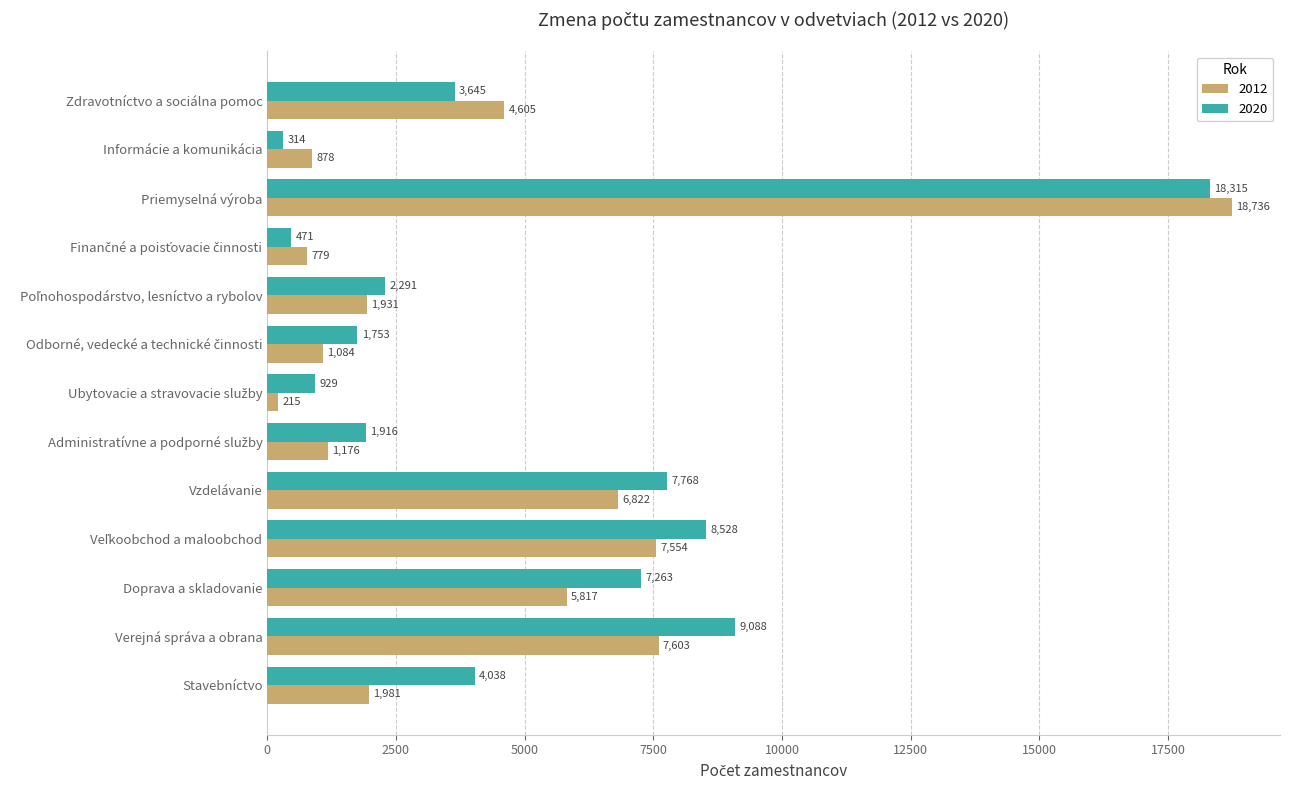

Which category has the highest value in the 2020 series?

Priemyselná výroba